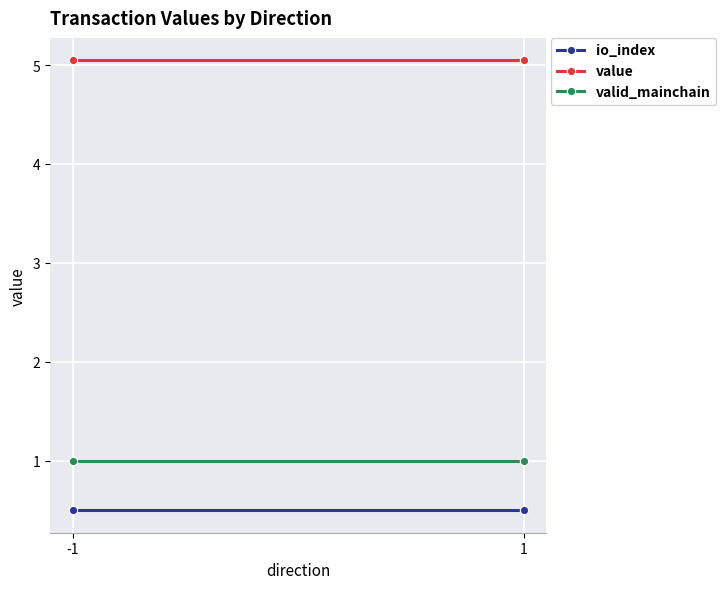

What value does the valid_mainchain series have at -1?

1.0